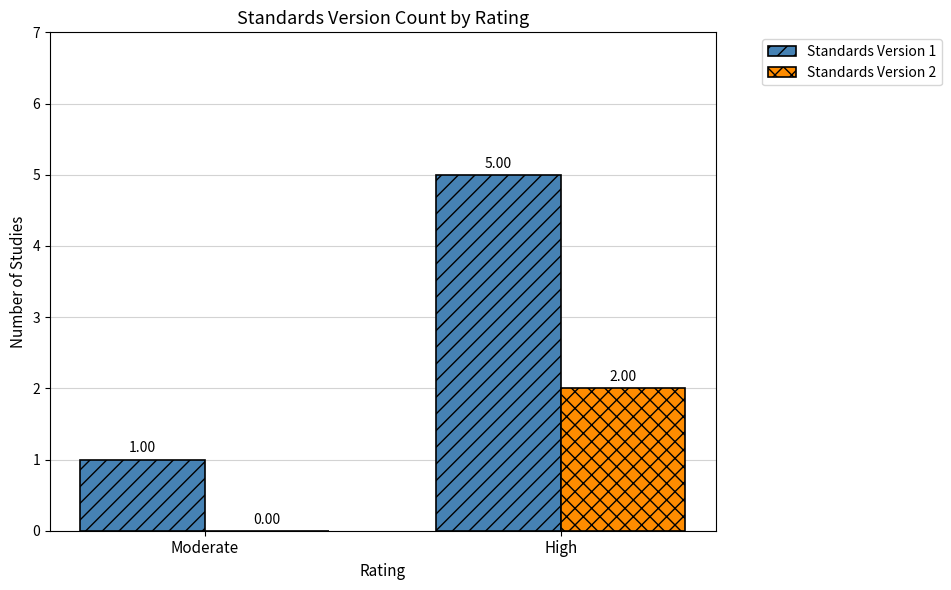

Where is Standards Version 2 nearest to the value 1?

Moderate